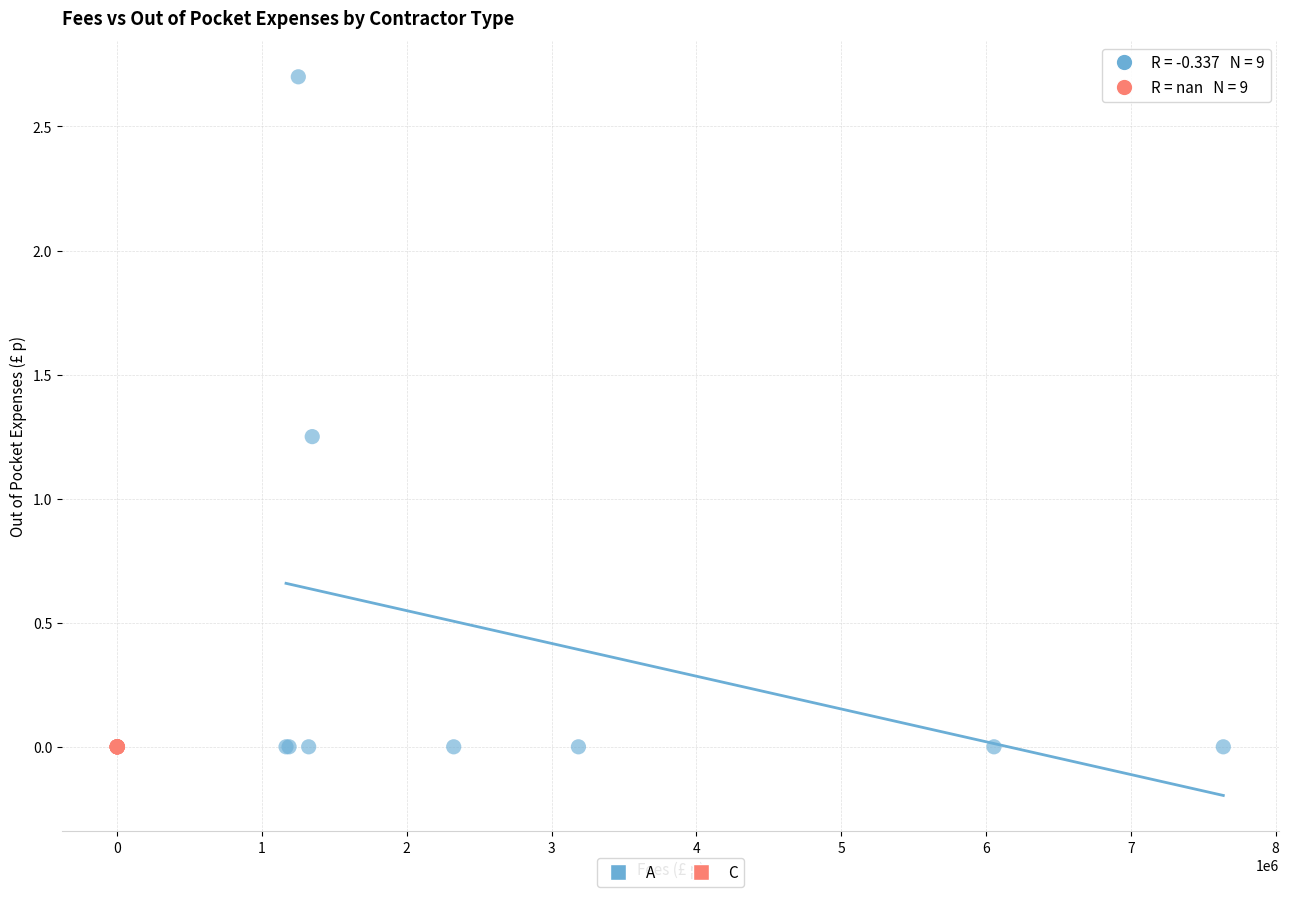

Which series reaches the maximum Y coordinate?

A